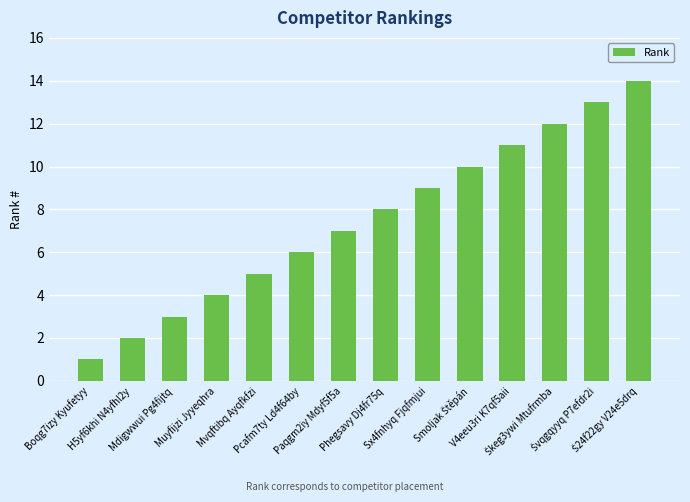

The value at Mvqftibq Ayqfkfzi is 7. True or false?

False